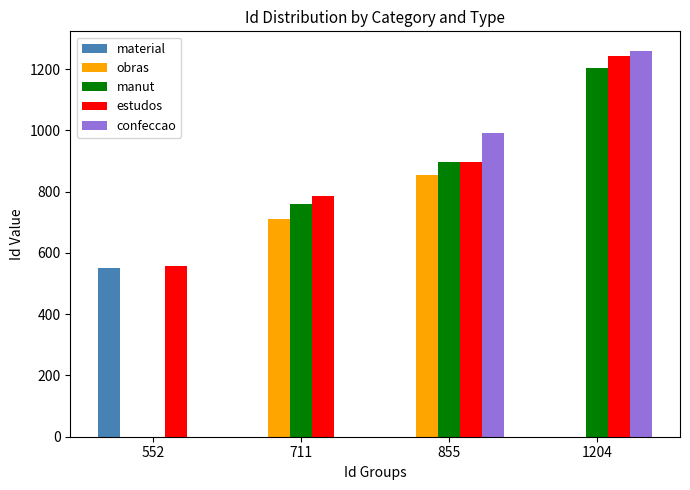

What is the sum of the manut values at 855 and 1204?

2100